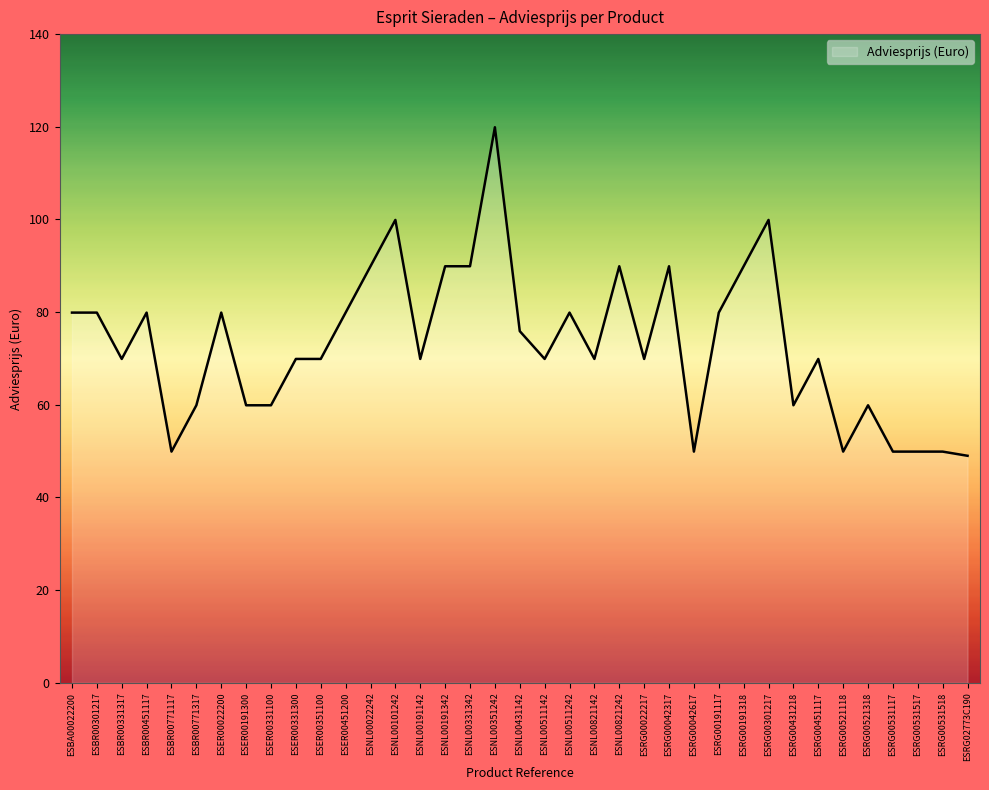

What is the change in value from ESER00191300 to ESER00351100?

+10.0